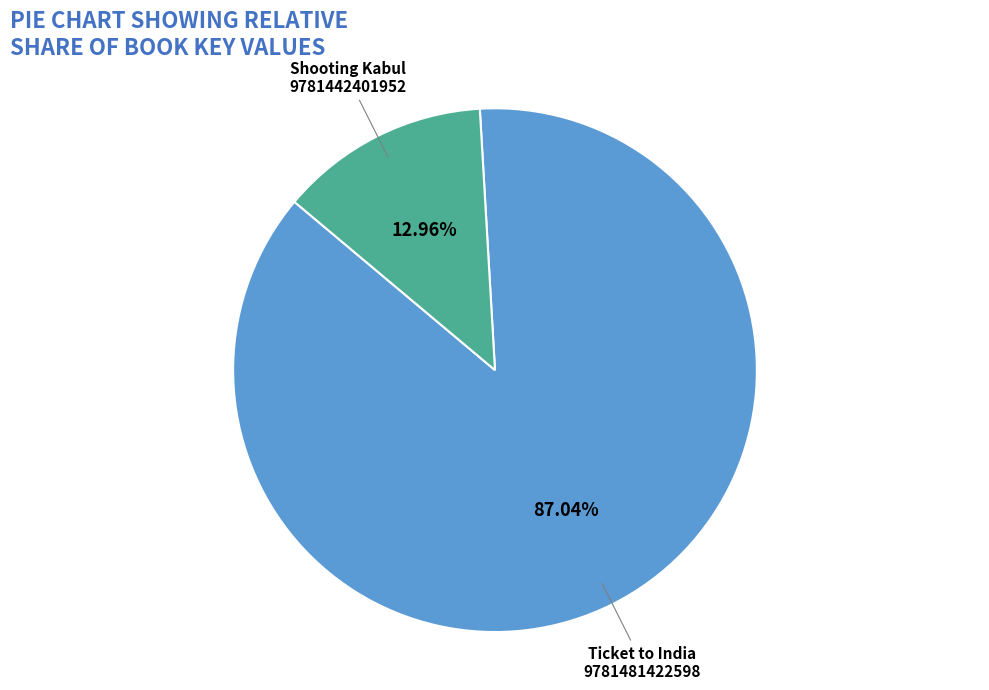

Is there a majority slice in this chart?

Yes